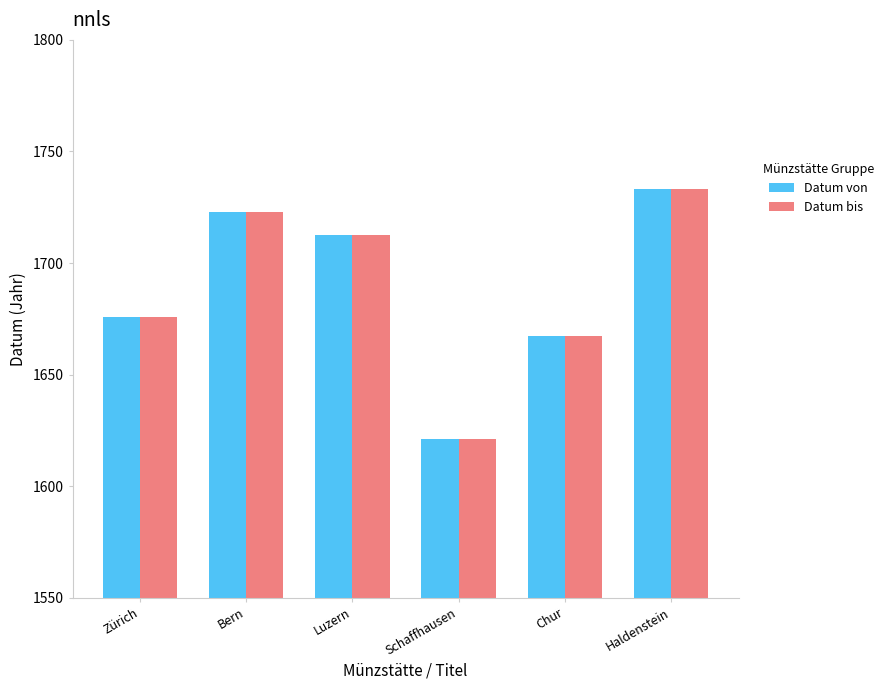

What is the difference between the Datum bis values at Luzern and Haldenstein?

20.6